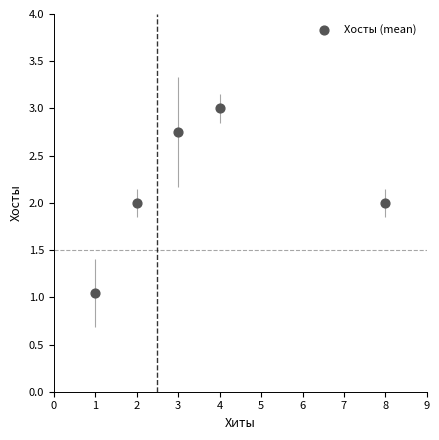

What is the average Y value?

2.2